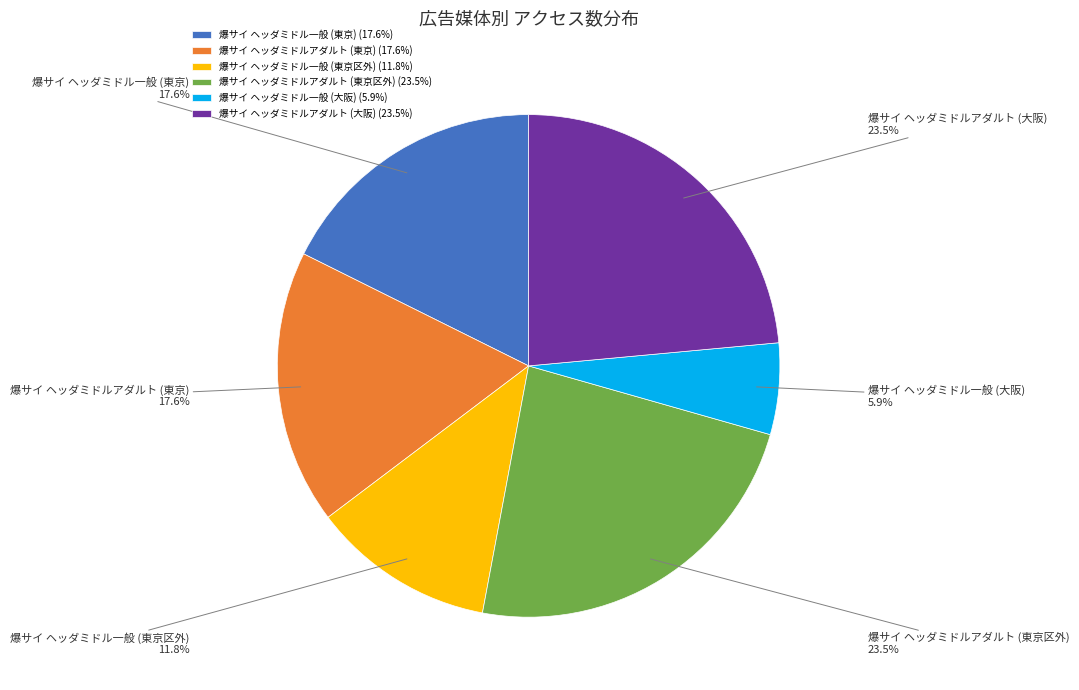

The 爆サイ ヘッダミドル一般 (大阪) slice represents 20% of the pie. True or false?

False